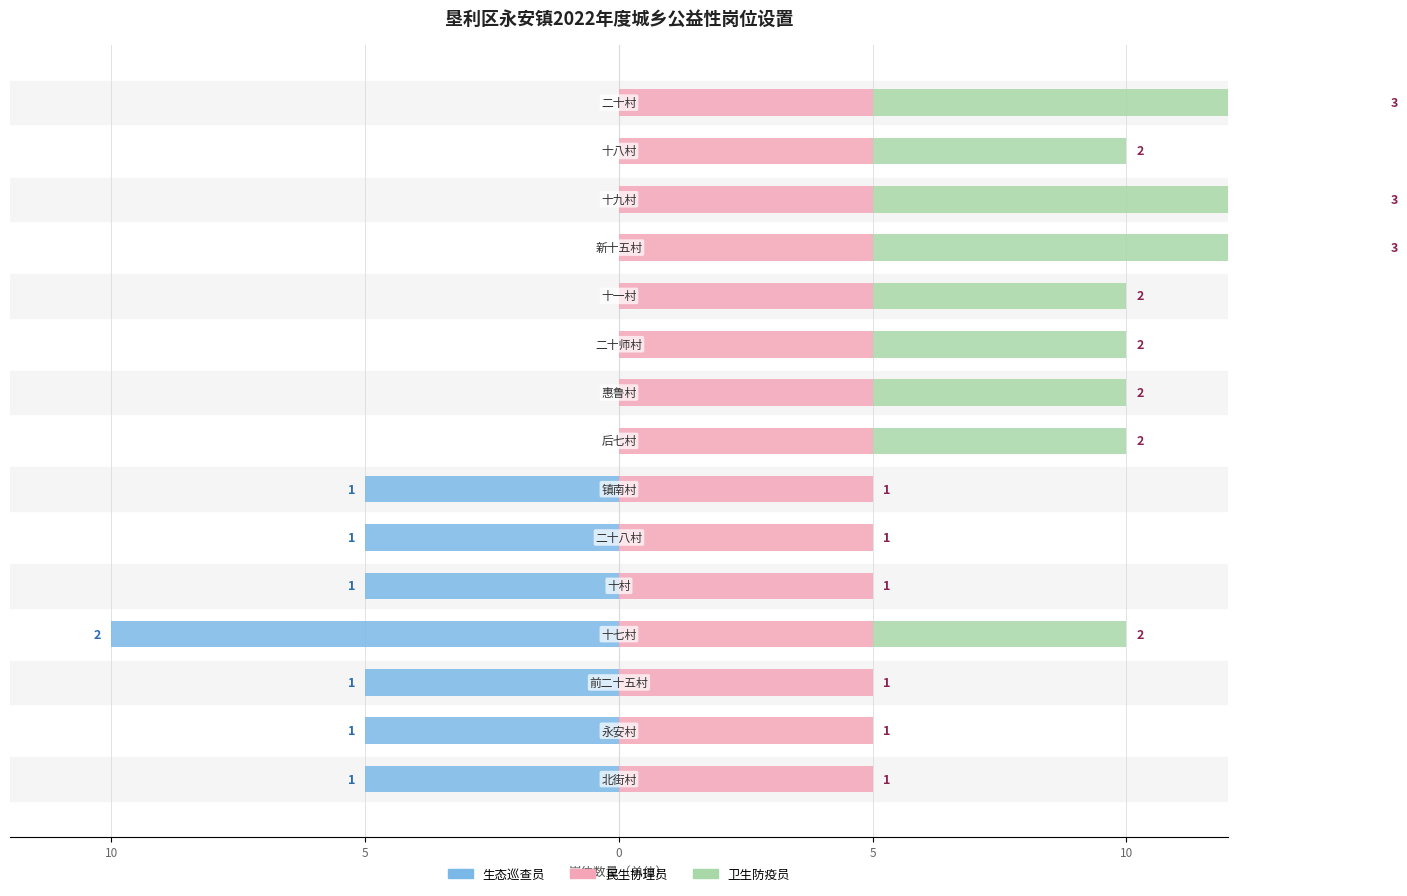

Is it true that 卫生防疫员 equals 15.3 at 11?

False